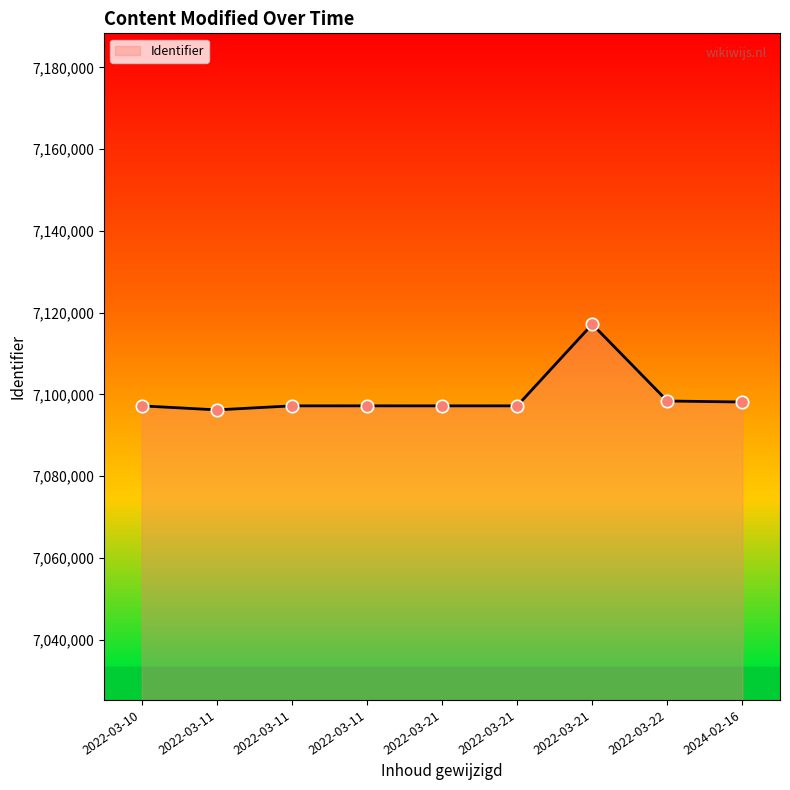

Which has a higher value, 2022-03-10 or 2022-03-21?

2022-03-10